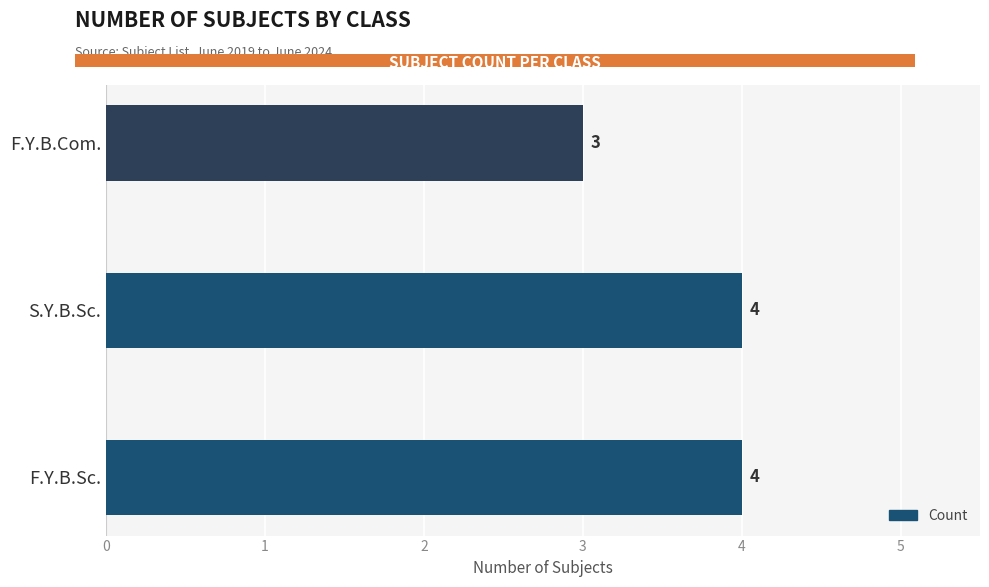

What is the sum of the values at S.Y.B.Sc. and F.Y.B.Com.?

7